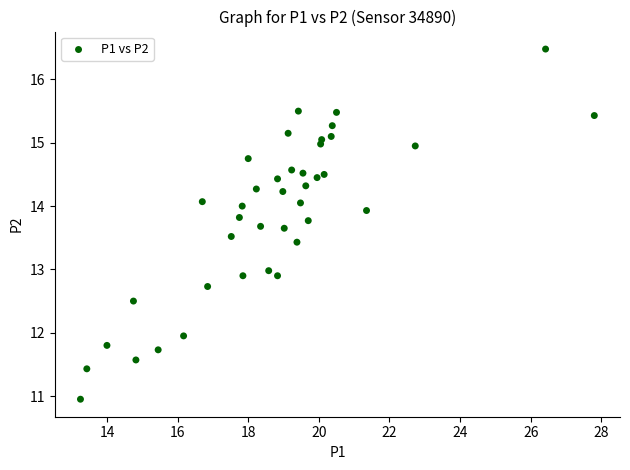

What is the range of Y values (max minus min)?

5.5